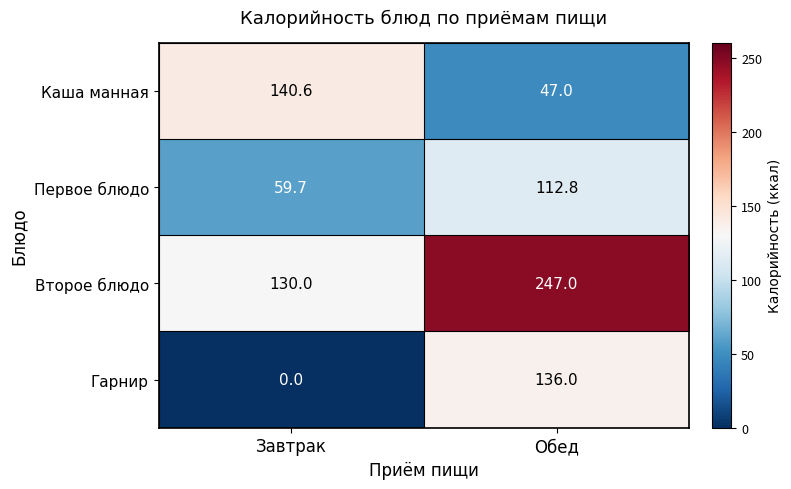

At which category is the sum across all series the highest?

Обед